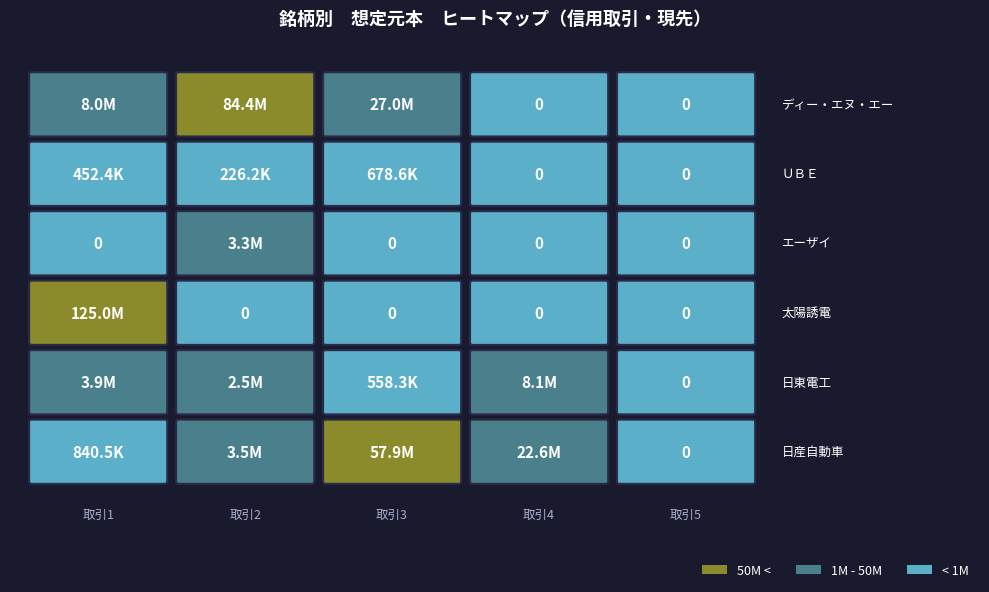

List the labels in order of 日産自動車 value, smallest first.

4, 0, 1, 3, 2